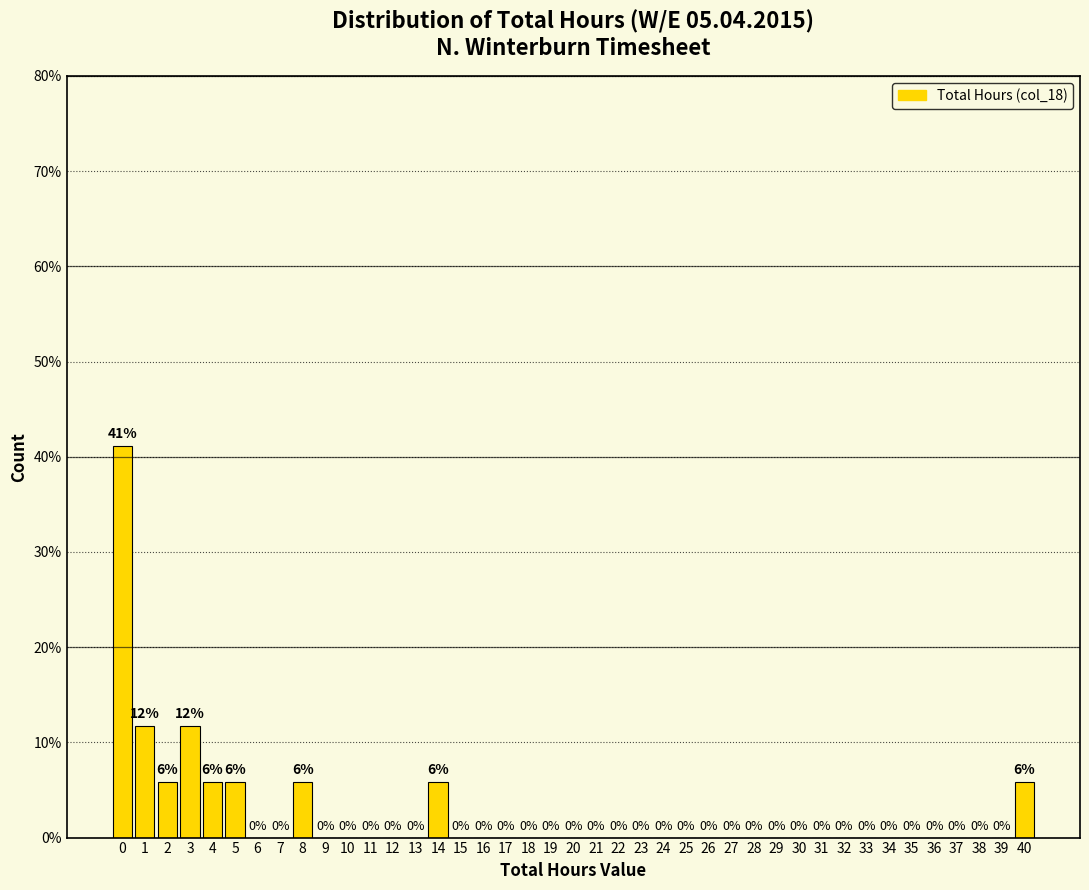

Over which range of the x-axis is the bar tallest?

-0.5 to 0.5